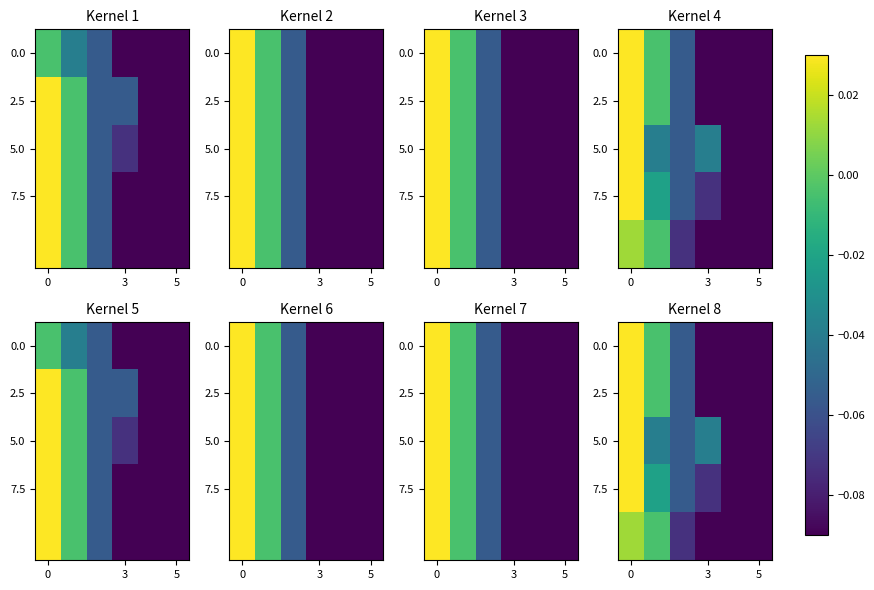

At how many categories does at least one series exceed 0?

1